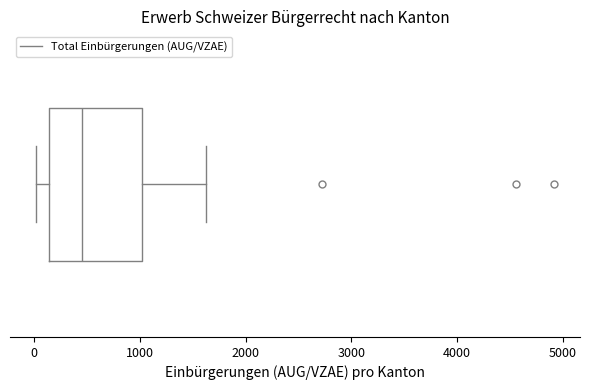

Read this box plot against the x-axis: the position of the median line, the range covered by the box, and the ends of both whiskers. The values are not printed on the chart, so give them approximately, as read against the axis.

median 500, box 100 to 1000, whiskers 0 to 1600